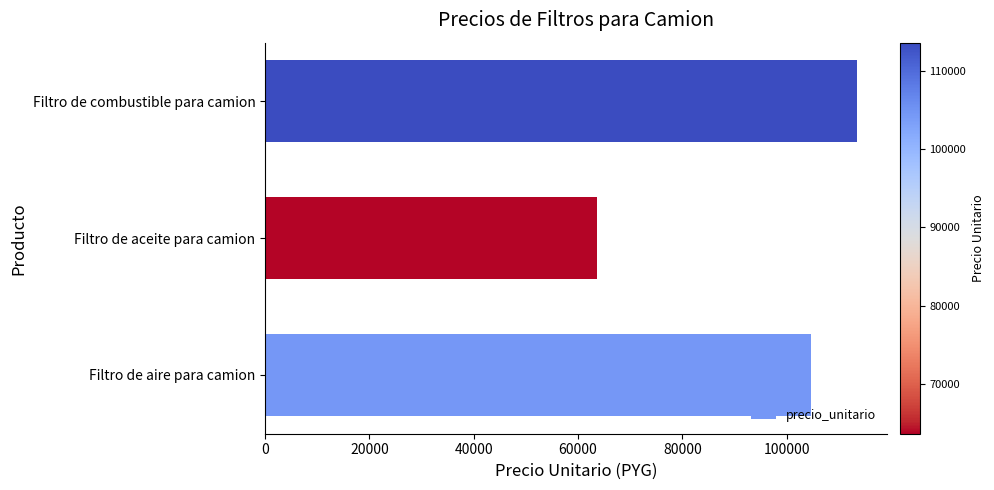

Is it true that the value at Filtro de aire para camion is 149526?

False